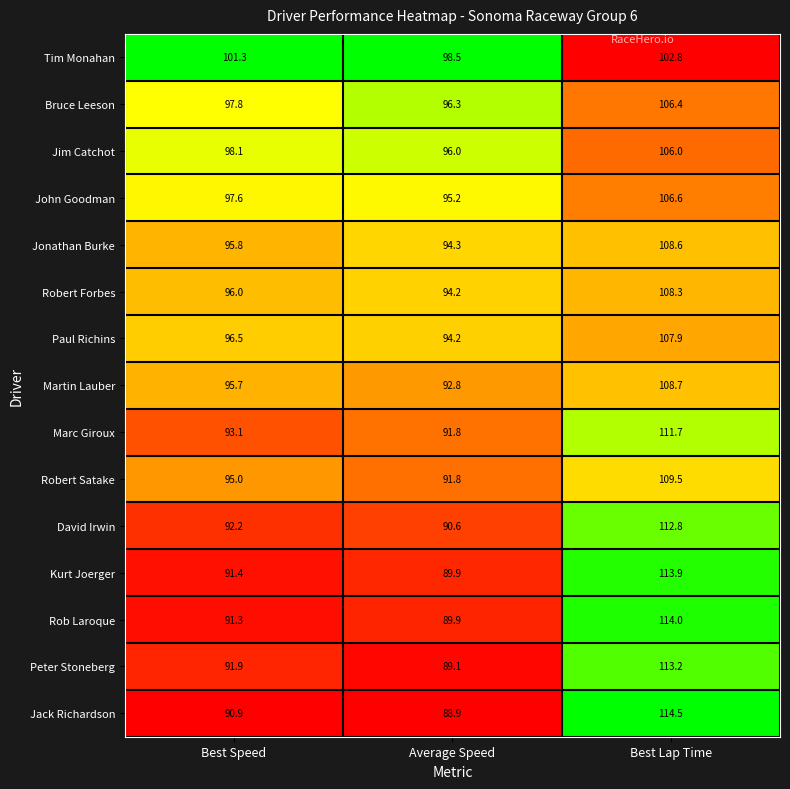

The Robert Satake series shows 54.9 at Best Speed. True or false?

False